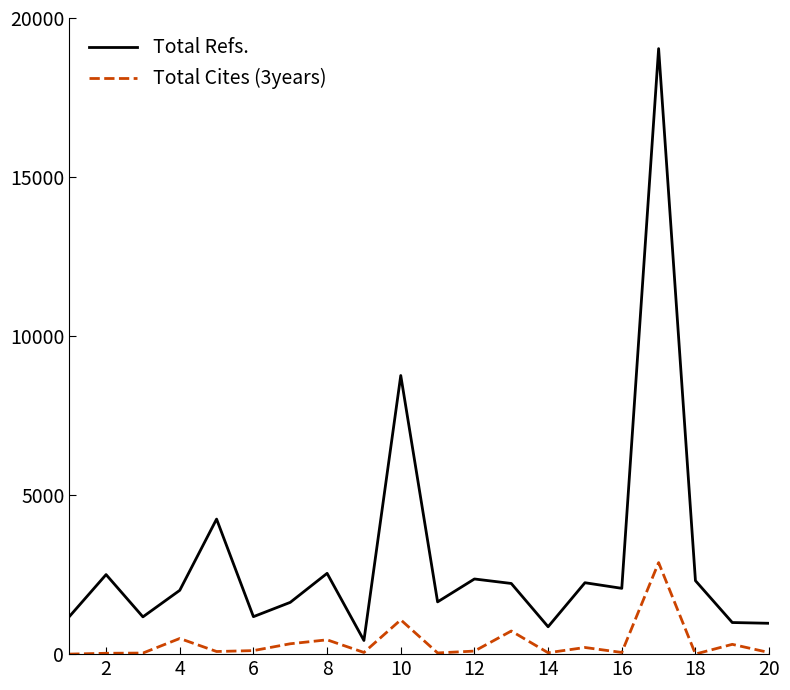

Rank the series by their maximum value, from lowest to highest.

Total Cites (3years), Total Refs.